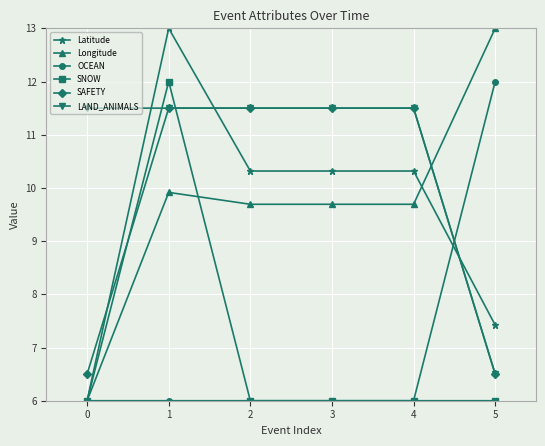

What is the value of the OCEAN point at the 2nd from the left?

6.0